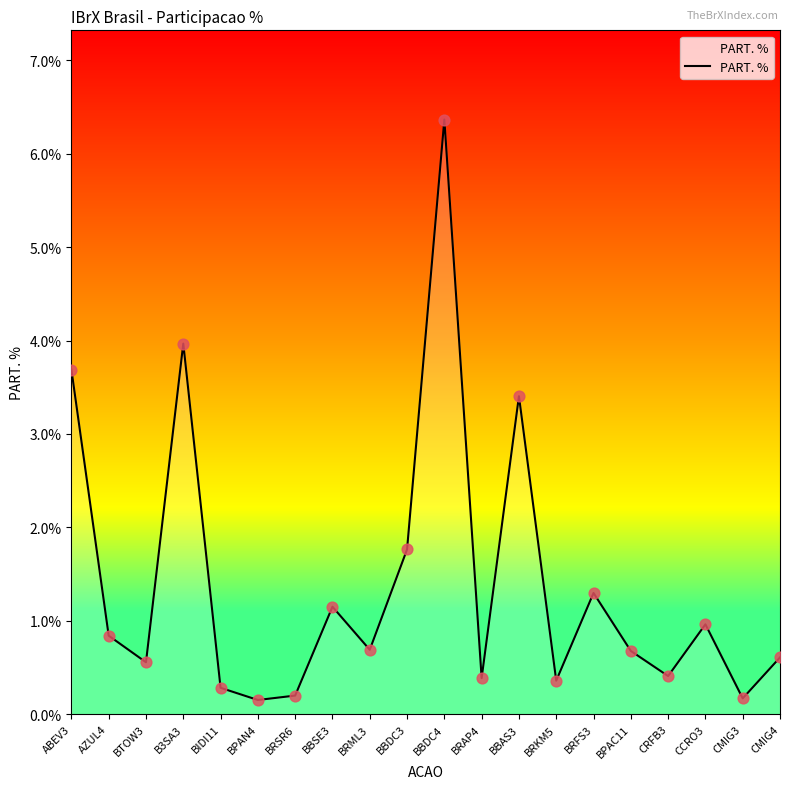

Approximately how many times larger is the value at BRML3 compared to B3SA3?

0.2